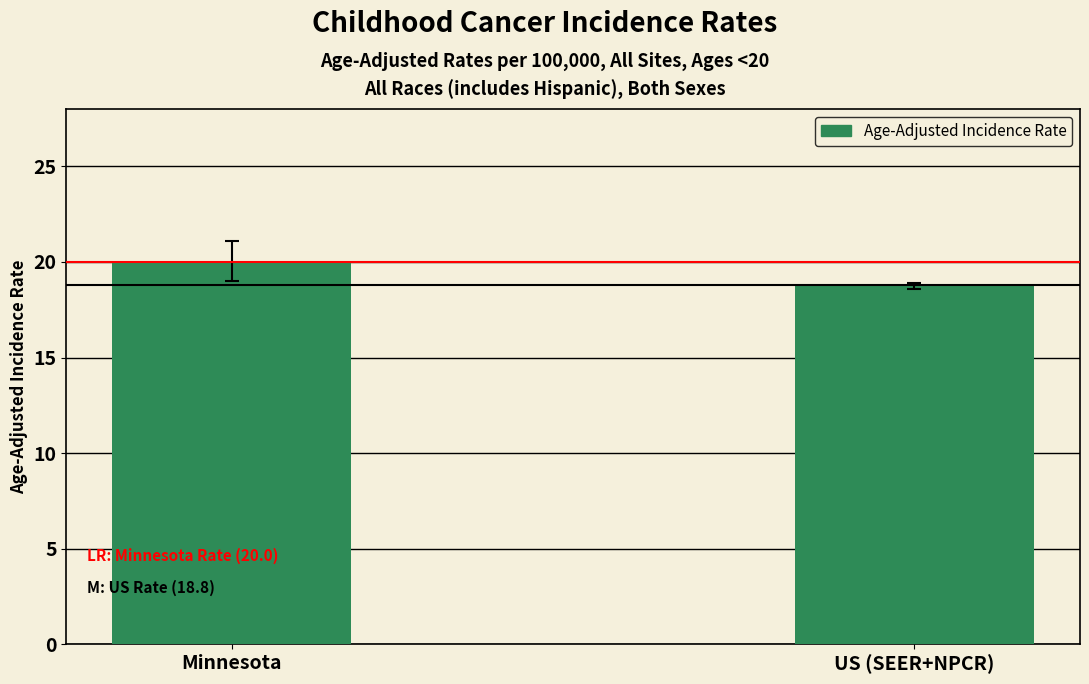

The value at US (SEER+NPCR) is 8.4. True or false?

False